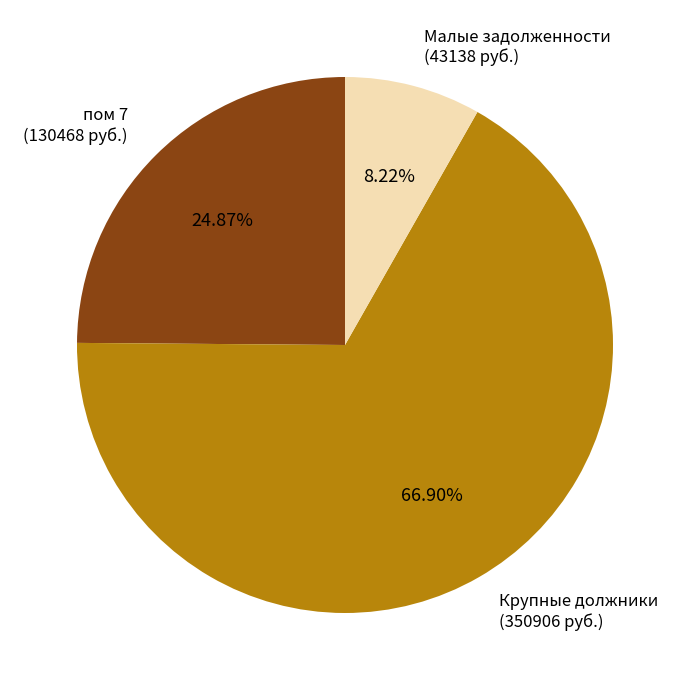

Approximately how many times larger is the value at пом 7 (130468 руб.) compared to Малые задолженности (43138 руб.)?

3.0